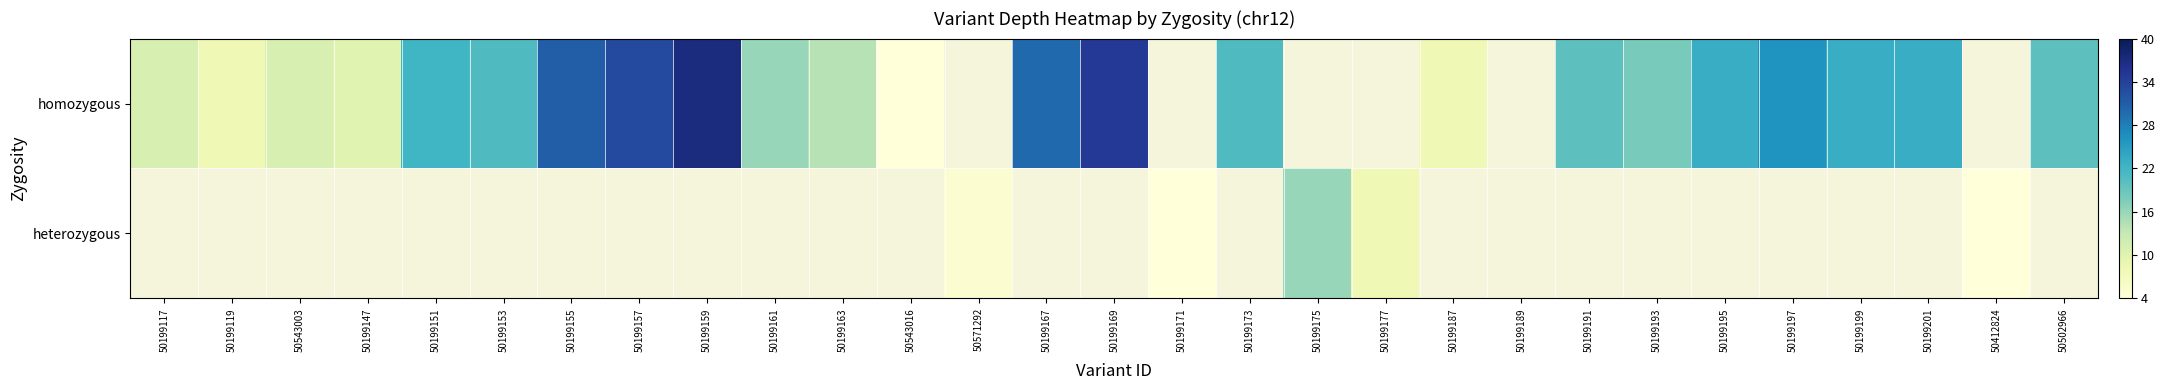

At how many categories does at least one series exceed 4?

25